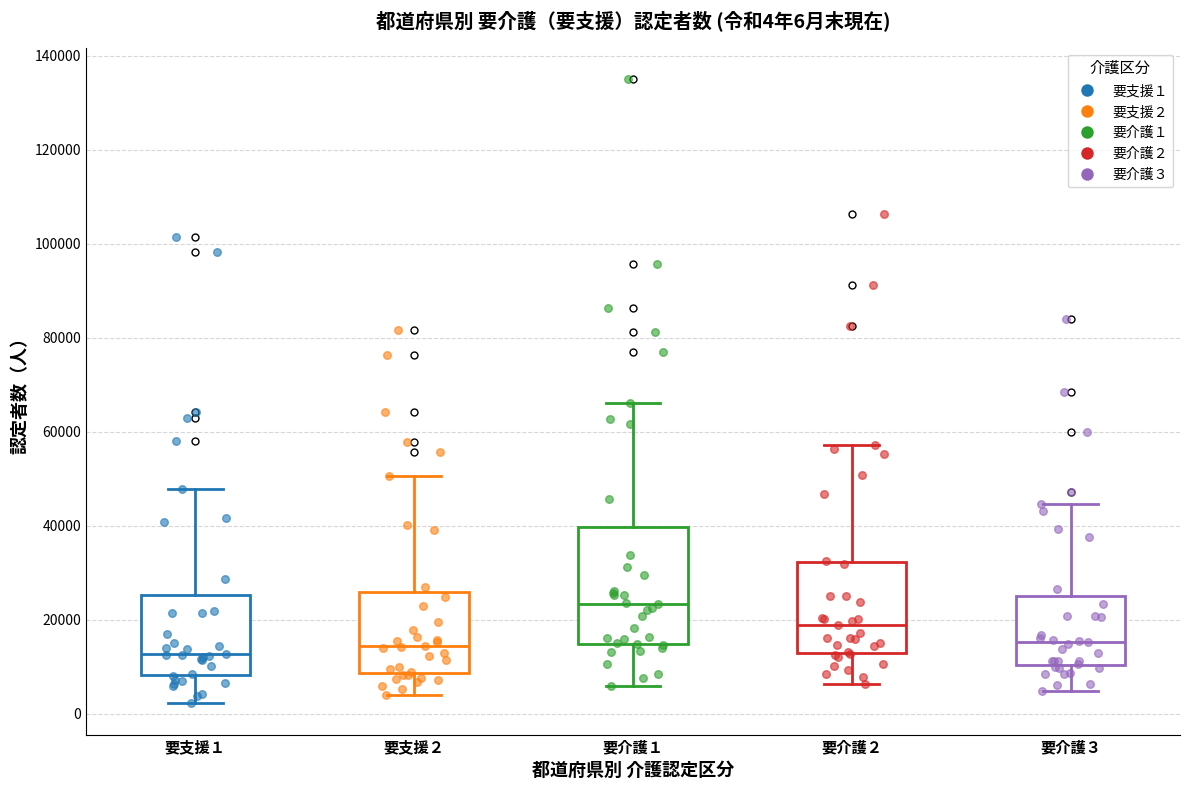

Which box has the highest median line?

要介護１